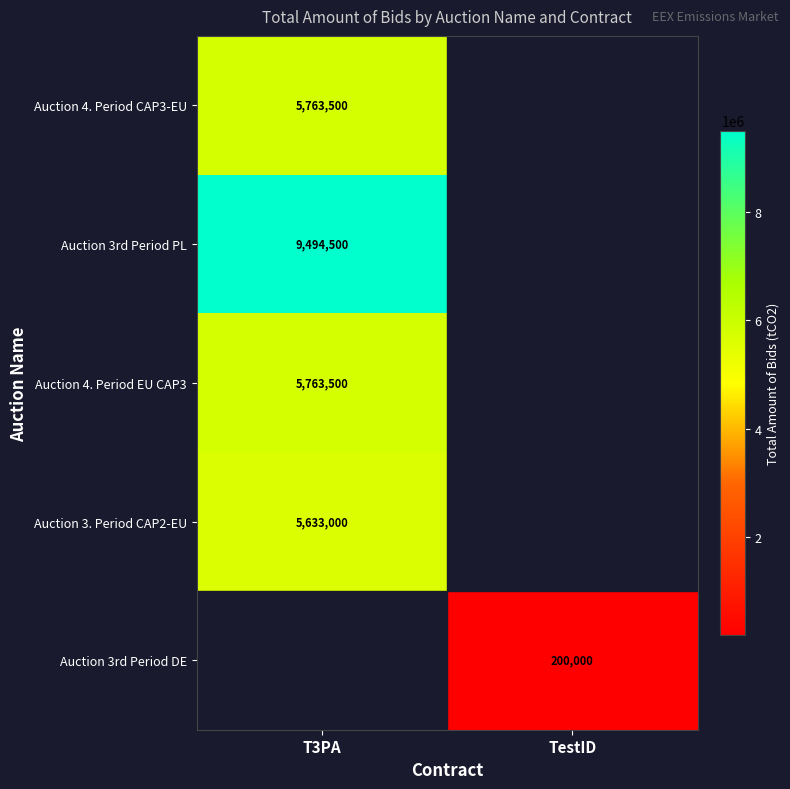

Is it true that Auction 4. Period CAP3-EU equals 5763500 at T3PA?

True